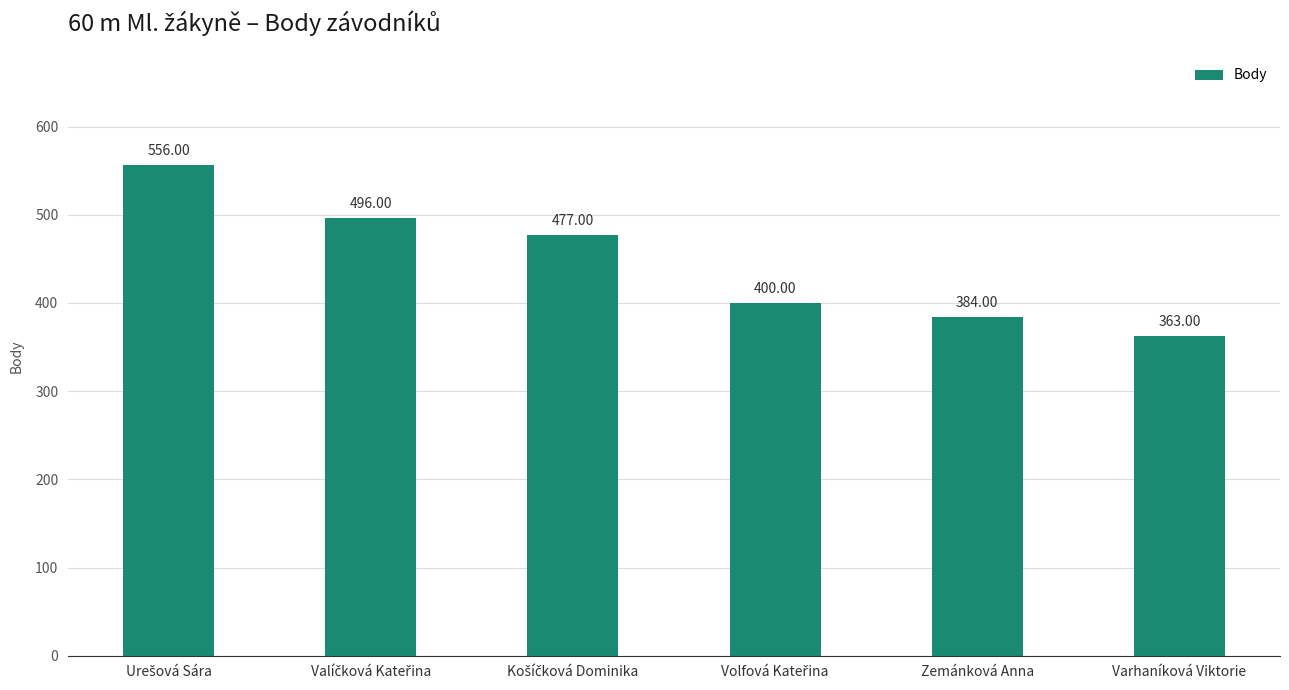

What is the average value?

446